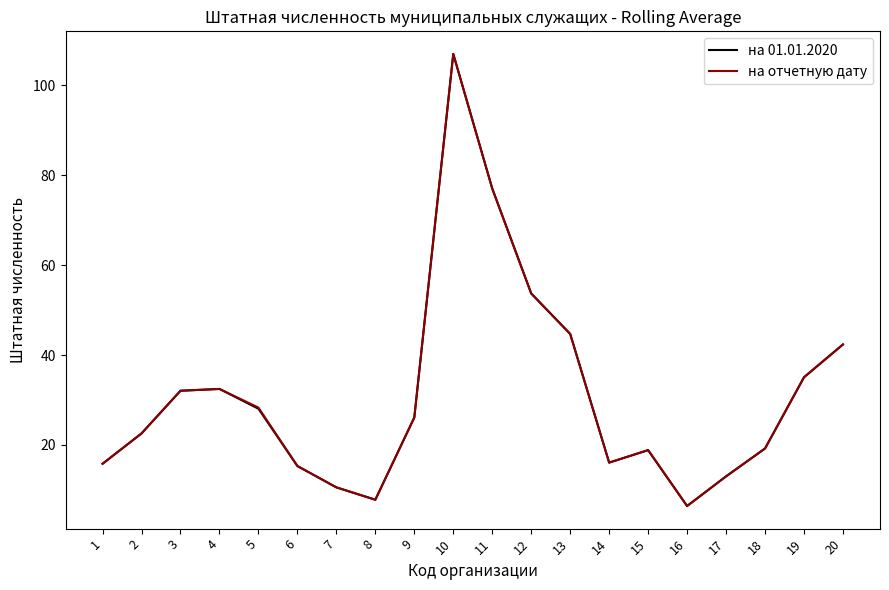

What is the maximum value for на отчетную дату?

107.0